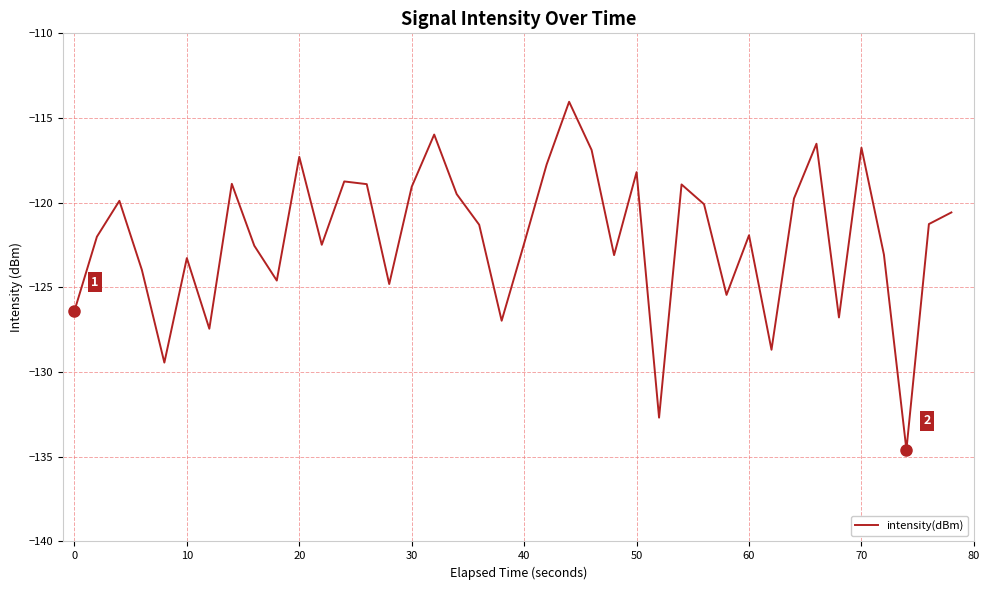

What is the difference between the maximum and minimum values?

20.5